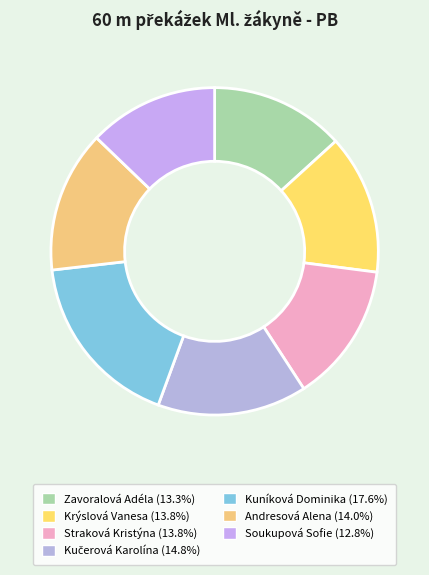

What is the ratio of the value at Krýslová Vanesa to the value at Soukupová Sofie?

1.1